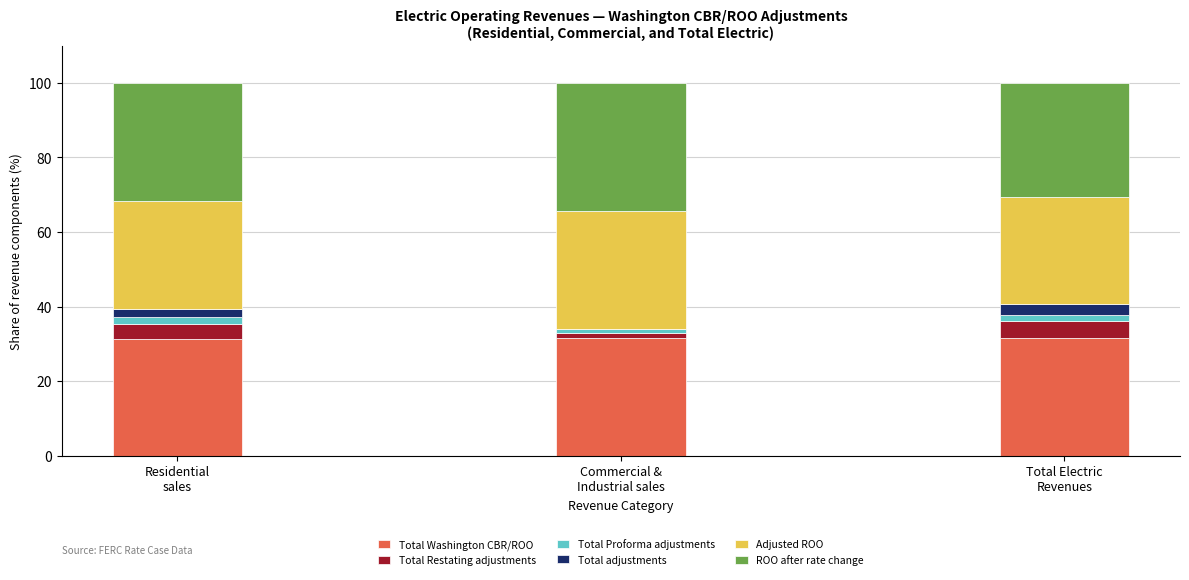

What is the highest value of the Total Washington CBR/ROO series?

31.6